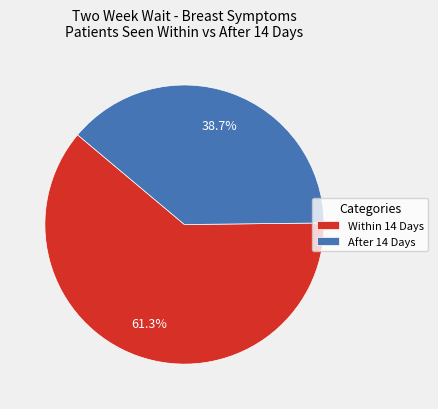

Combined, what portion of the pie is Within 14 Days and After 14 Days?

100.0%